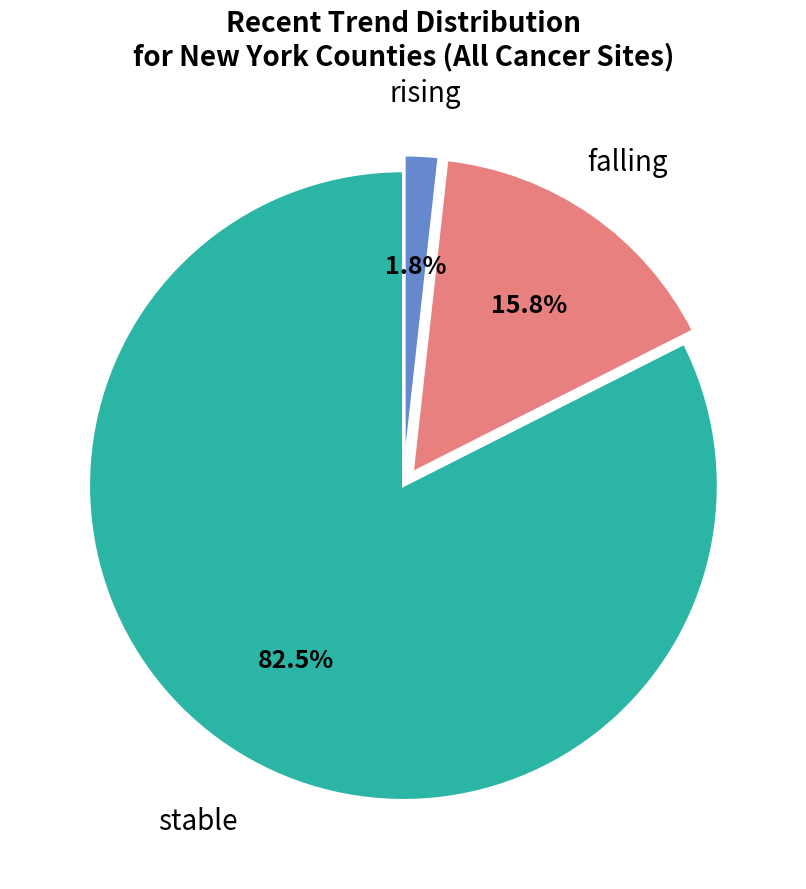

To the nearest percent, what is the difference between the largest and smallest slice percentages?

81%